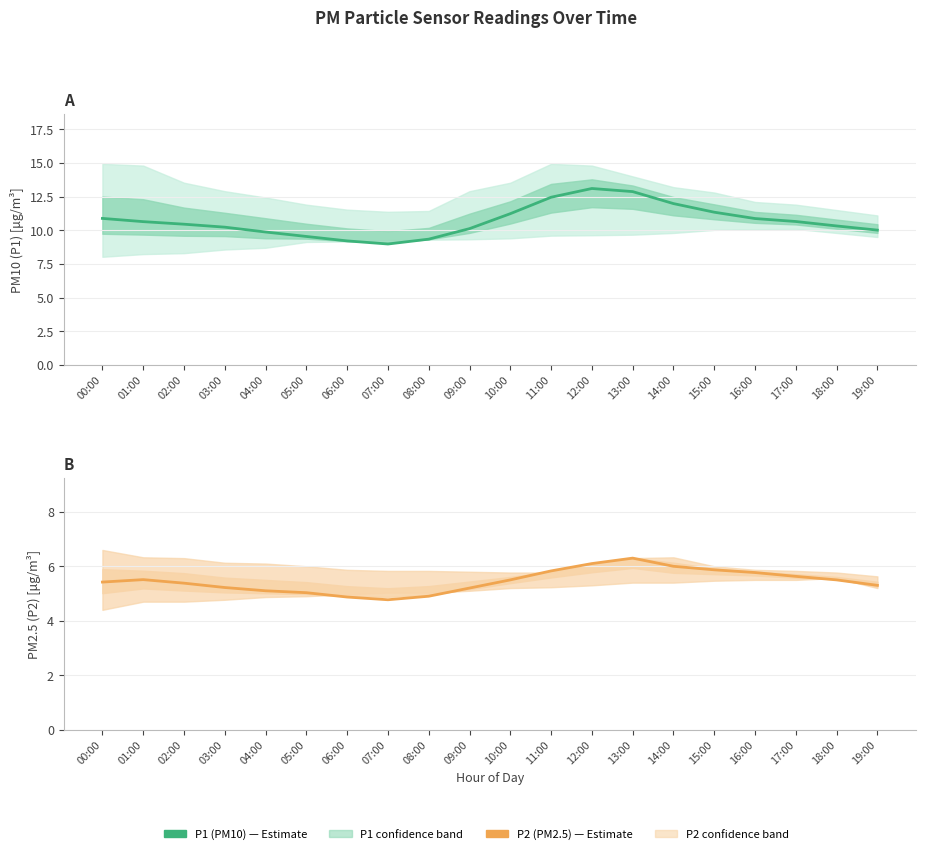

What is the difference between the P1 (PM10) values at 15:00 and 06:00?

2.1